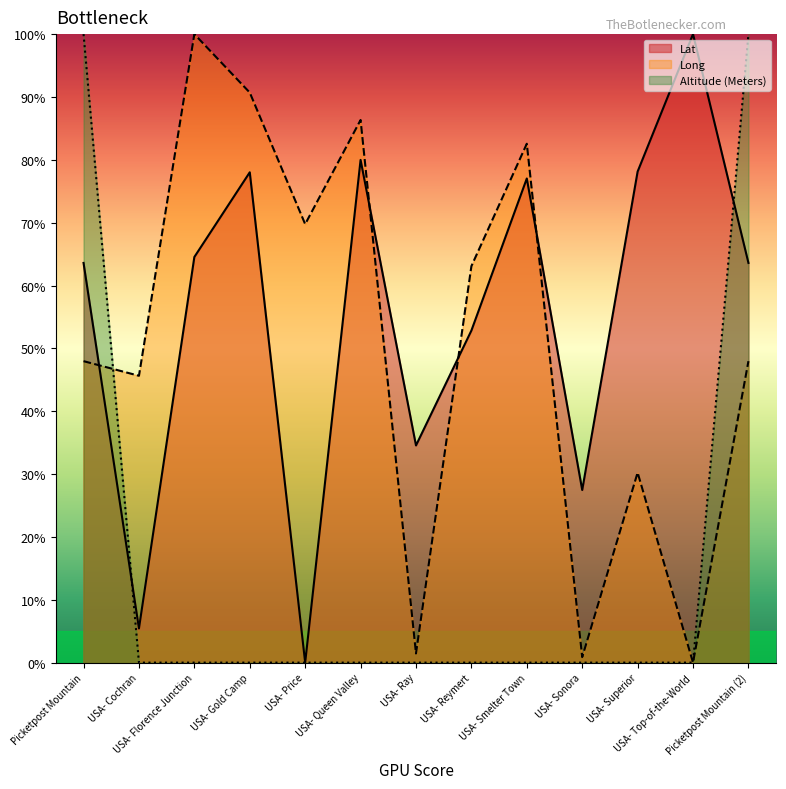

At which label does Lat first exceed 63?

Picketpost Mountain